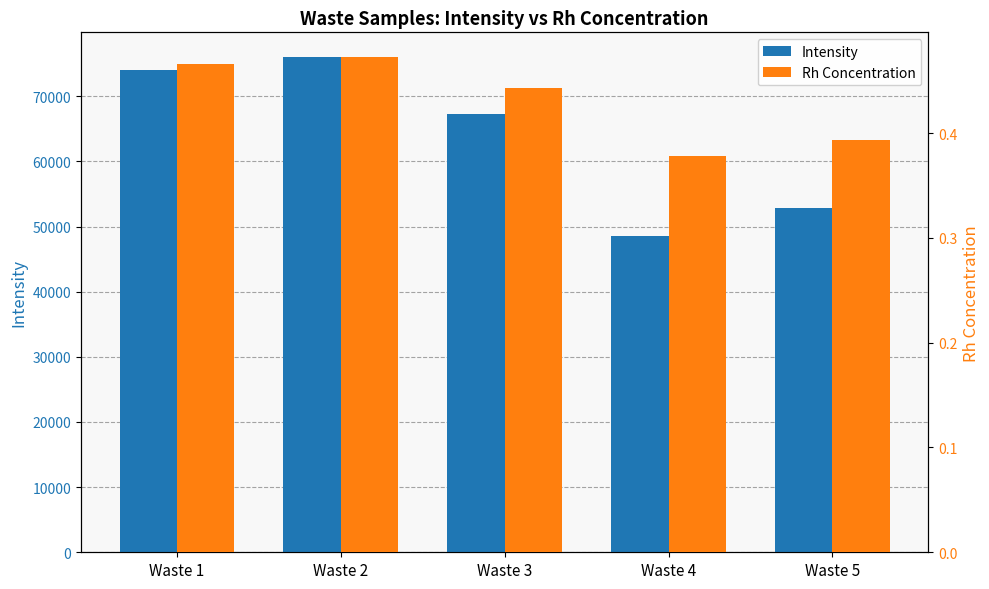

How many bars are there in each group?

2